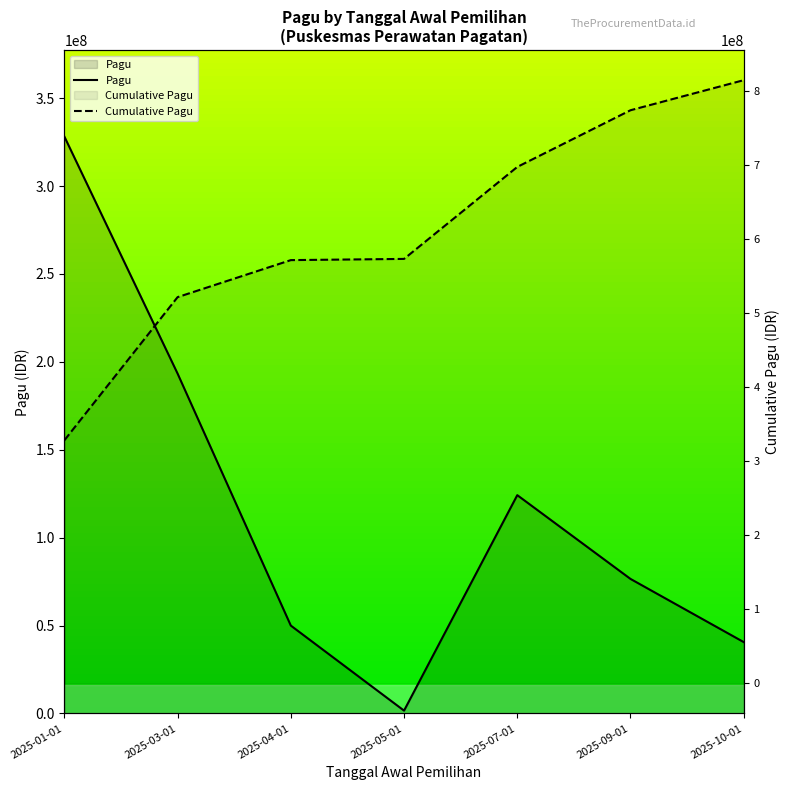

Which series has the largest range (max minus min)?

Cumulative Pagu